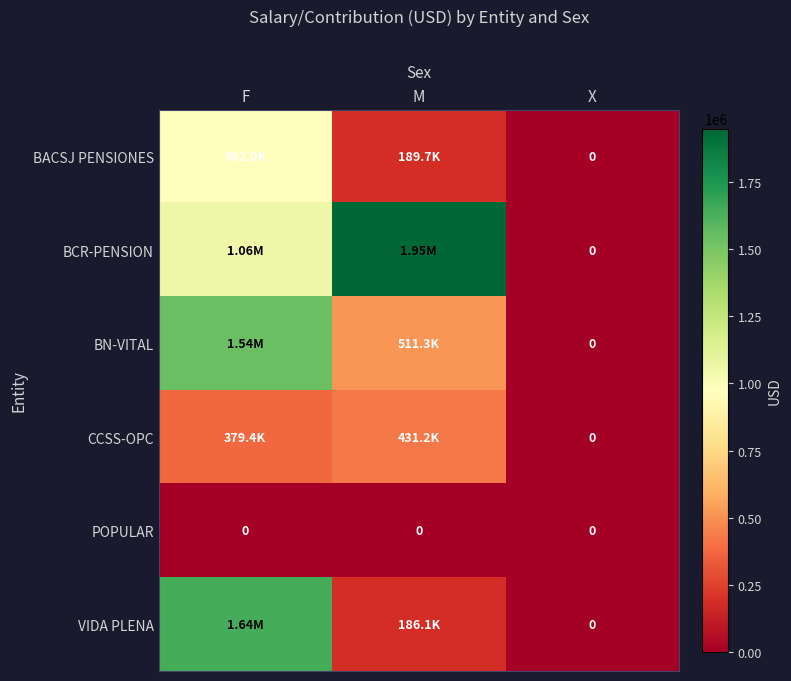

What is the maximum value for VIDA PLENA?

1640842.6